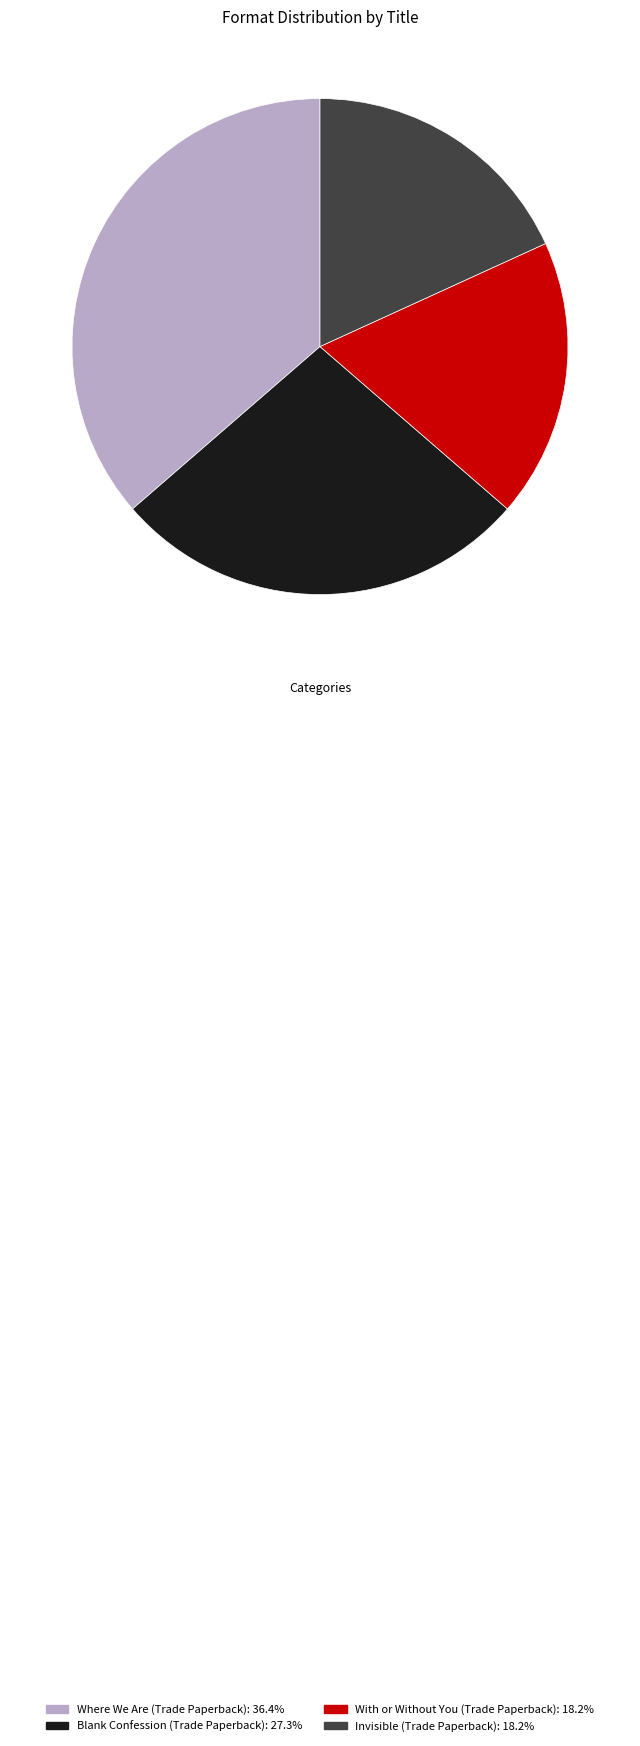

Is the sum of Where We Are (Trade Paperback) and Blank Confession (Trade Paperback) greater than half?

Yes